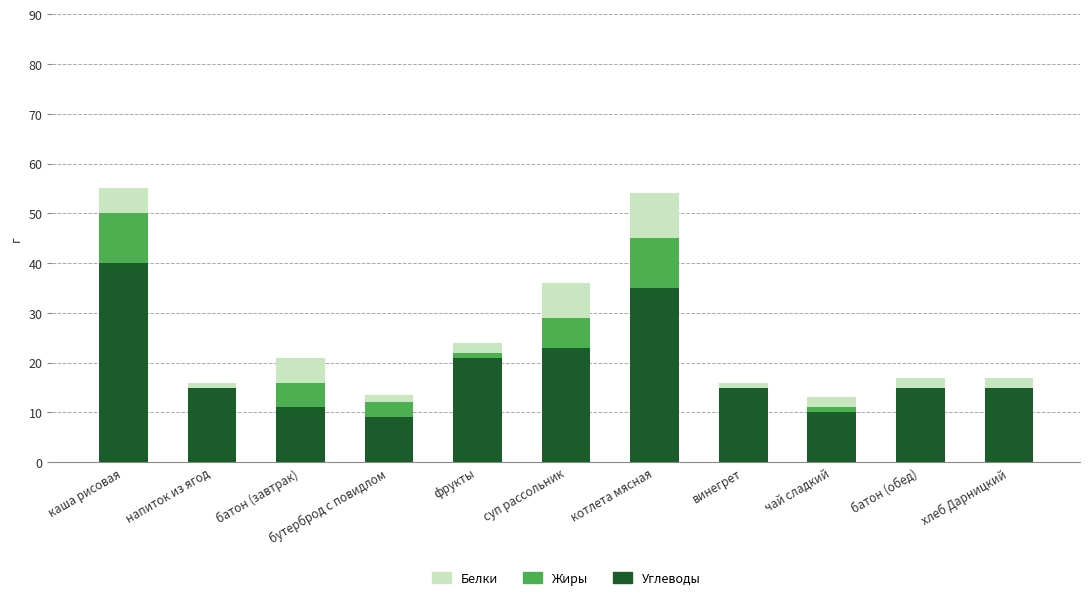

What is the highest value of the Углеводы series?

40.0